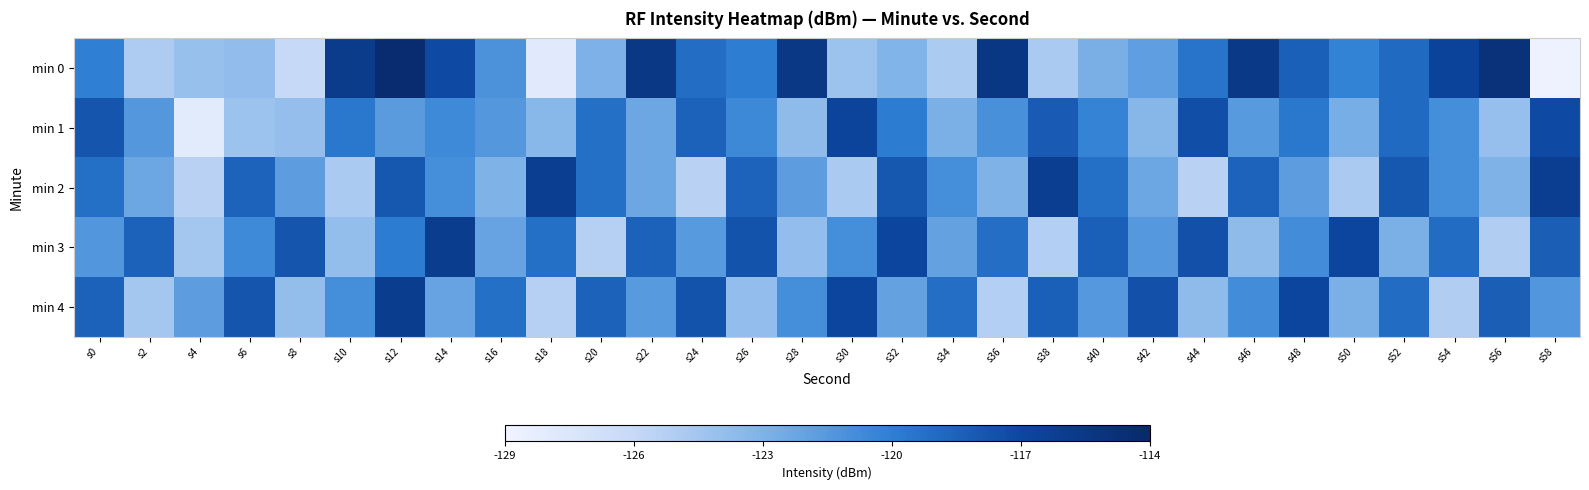

Reading left to right, extract all data points from this chart.

min 0: s0=-120.1	s2=-125.0	s4=-124.1	s6=-123.7	s8=-126.0	s10=-115.9	s12=-114.2	s14=-117.2	s16=-121.1	s18=-127.9	s20=-122.9	s22=-115.5	s24=-119.1	s26=-120.0	s28=-115.5	s30=-124.2	s32=-123.1	s34=-124.9	s36=-115.4	s38=-124.8	s40=-122.8	s42=-121.8	s44=-119.4	s46=-115.7	s48=-118.4	s50=-120.2	s52=-118.9	s54=-116.7	s56=-114.9	s58=-128.8
min 1: s0=-117.8	s2=-121.4	s4=-128.0	s6=-124.2	s8=-124.0	s10=-119.7	s12=-121.6	s14=-120.7	s16=-121.4	s18=-123.4	s20=-119.2	s22=-122.3	s24=-118.5	s26=-120.6	s28=-123.7	s30=-116.8	s32=-119.9	s34=-122.9	s36=-121.0	s38=-118.1	s40=-120.2	s42=-123.3	s44=-117.5	s46=-121.6	s48=-119.7	s50=-122.8	s52=-118.9	s54=-120.9	s56=-124.0	s58=-117.1
min 2: s0=-119.2	s2=-122.3	s4=-125.5	s6=-118.6	s8=-121.7	s10=-124.8	s12=-117.9	s14=-120.9	s16=-123.0	s18=-116.1	s20=-119.2	s22=-122.3	s24=-125.5	s26=-118.6	s28=-121.7	s30=-124.8	s32=-117.9	s34=-120.9	s36=-123.0	s38=-116.1	s40=-119.2	s42=-122.3	s44=-125.5	s46=-118.6	s48=-121.7	s50=-124.8	s52=-117.9	s54=-120.9	s56=-123.0	s58=-116.1
min 3: s0=-121.3	s2=-118.5	s4=-124.6	s6=-120.7	s8=-117.8	s10=-123.9	s12=-119.9	s14=-116.0	s16=-122.1	s18=-119.2	s20=-125.3	s22=-118.5	s24=-121.6	s26=-117.7	s28=-123.8	s30=-120.9	s32=-116.9	s34=-122.0	s36=-119.1	s38=-125.2	s40=-118.3	s42=-121.5	s44=-117.6	s46=-123.7	s48=-120.8	s50=-116.9	s52=-122.9	s54=-119.0	s56=-125.1	s58=-118.2
min 4: s0=-118.5	s2=-124.6	s4=-121.7	s6=-117.8	s8=-123.9	s10=-120.9	s12=-116.0	s14=-122.1	s16=-119.2	s18=-125.3	s20=-118.5	s22=-121.6	s24=-117.7	s26=-123.8	s28=-120.9	s30=-116.9	s32=-122.0	s34=-119.1	s36=-125.2	s38=-118.3	s40=-121.5	s42=-117.6	s44=-123.7	s46=-120.8	s48=-116.9	s50=-122.9	s52=-119.0	s54=-125.1	s56=-118.2	s58=-121.3